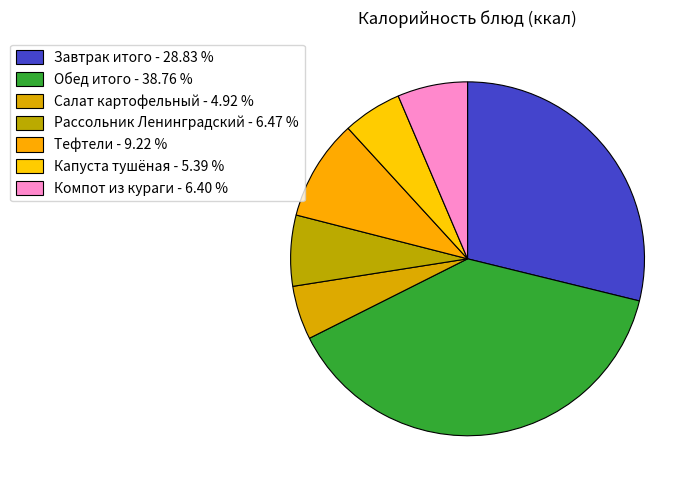

What percentage is the Капуста тушёная slice, to the nearest percent?

5%